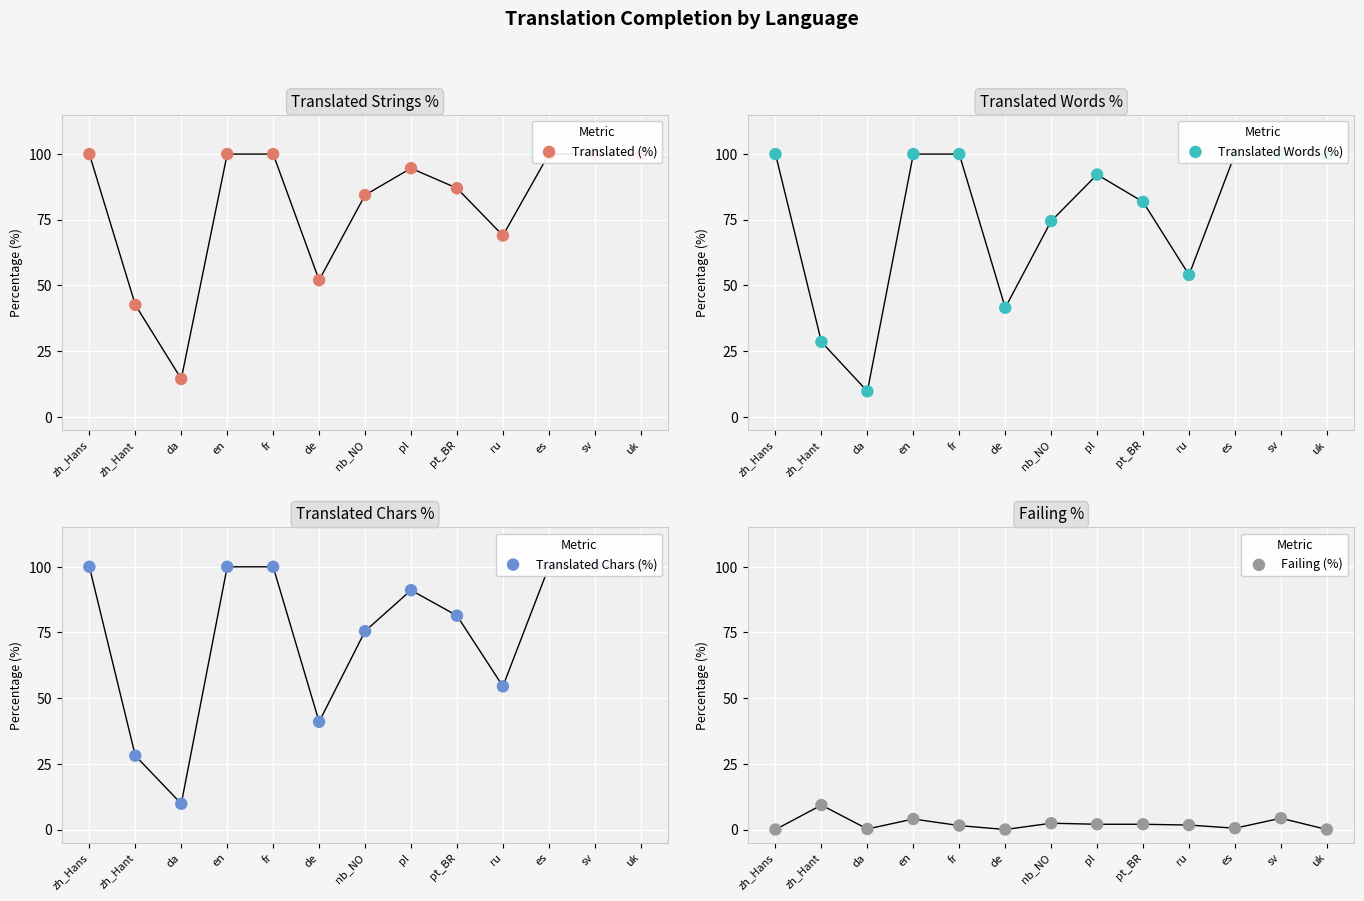

What are all the series names shown in the legend?

Translated (%), Translated Words (%), Translated Chars (%), Failing (%)